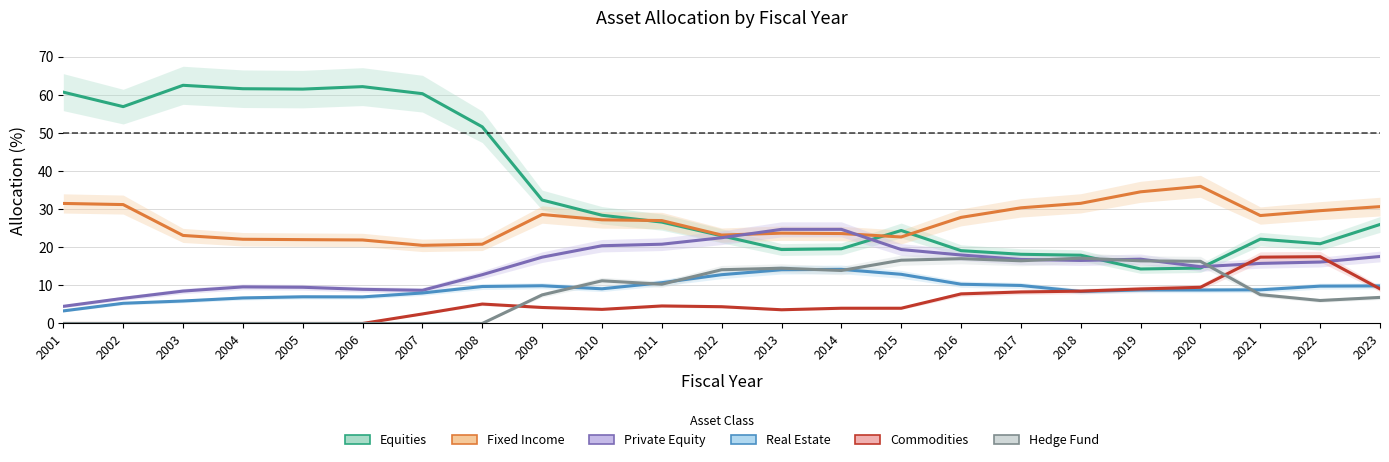

How many interior local peaks does the Private Equity series have?

2